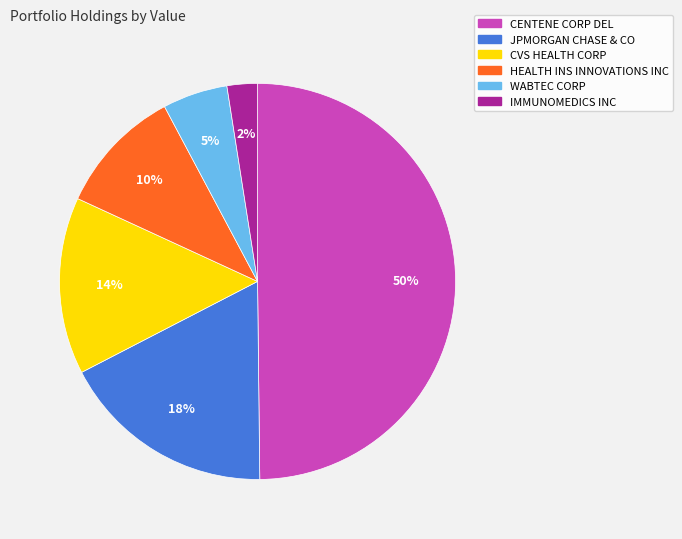

The HEALTH INS INNOVATIONS INC slice represents 10% of the pie. True or false?

True